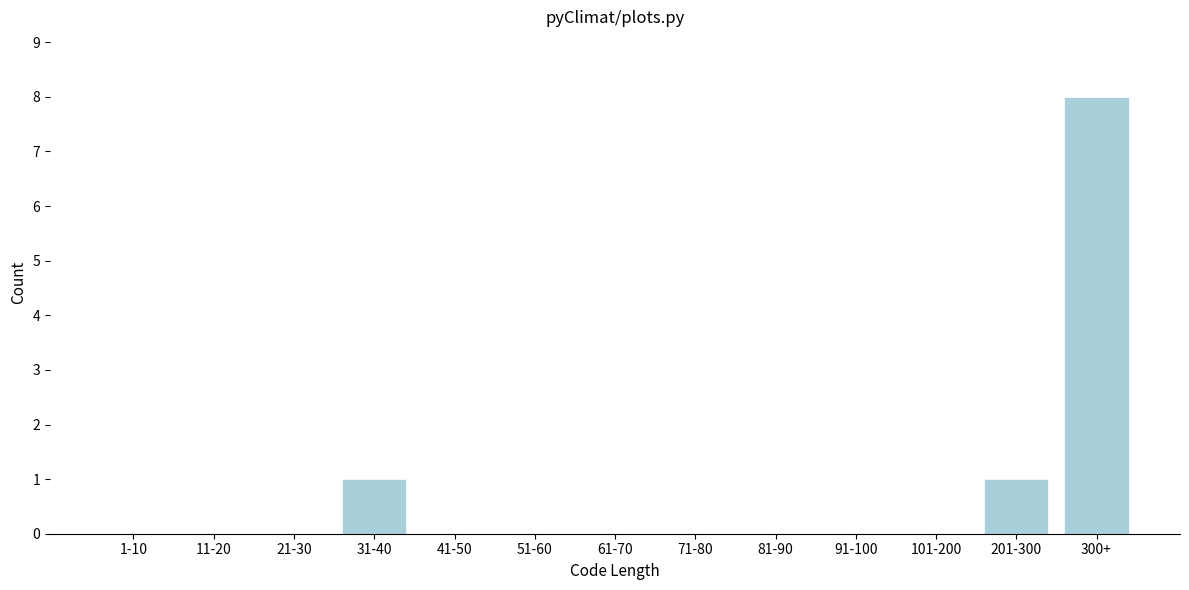

Reading right to left, what are all the values shown in this chart?

300+=8	201-300=1	101-200=0	91-100=0	81-90=0	71-80=0	61-70=0	51-60=0	41-50=0	31-40=1	21-30=0	11-20=0	1-10=0